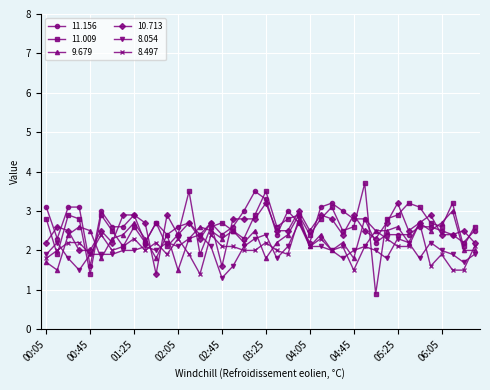

Which series has the largest range (max minus min)?

11.009